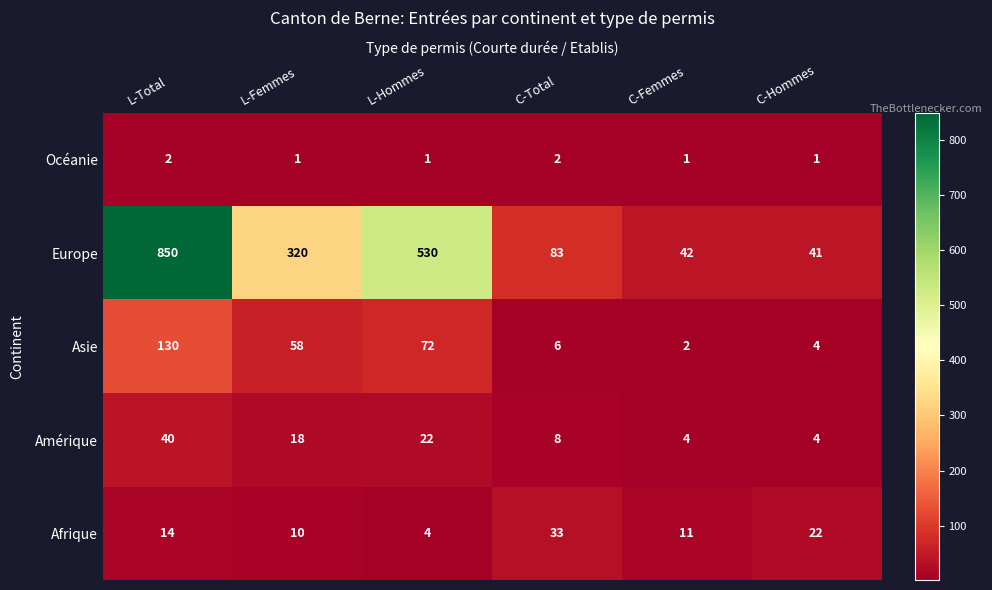

At which label does Asie reach its minimum?

C-Femmes